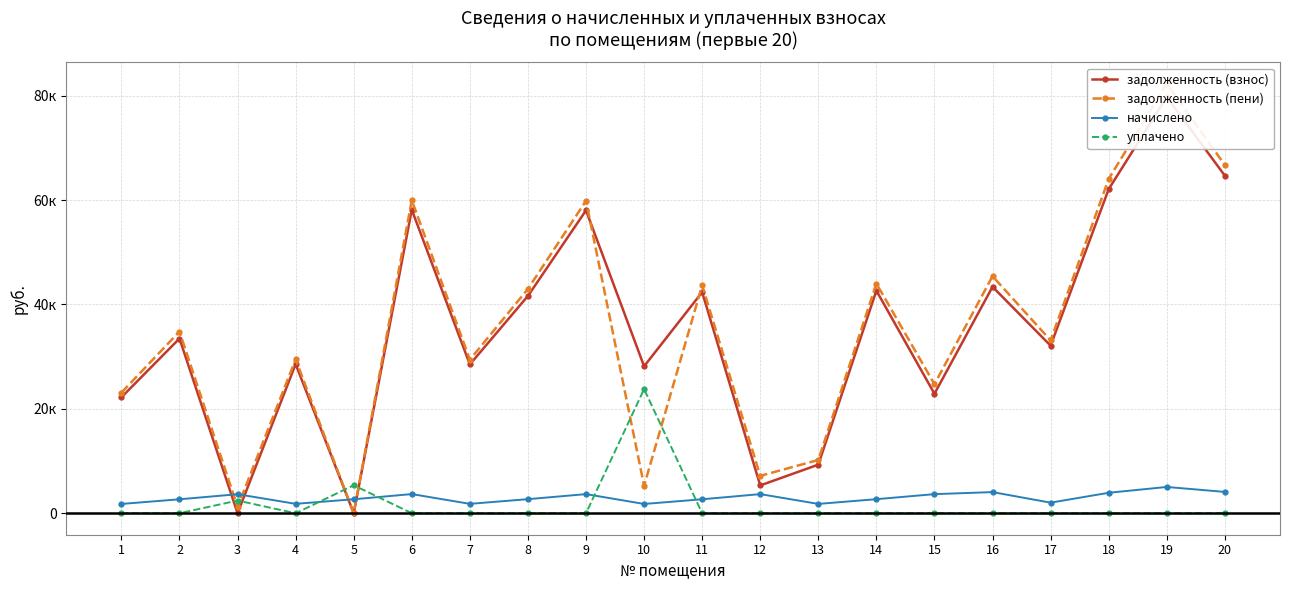

What is the difference between the highest and lowest values at 13?

10201.2